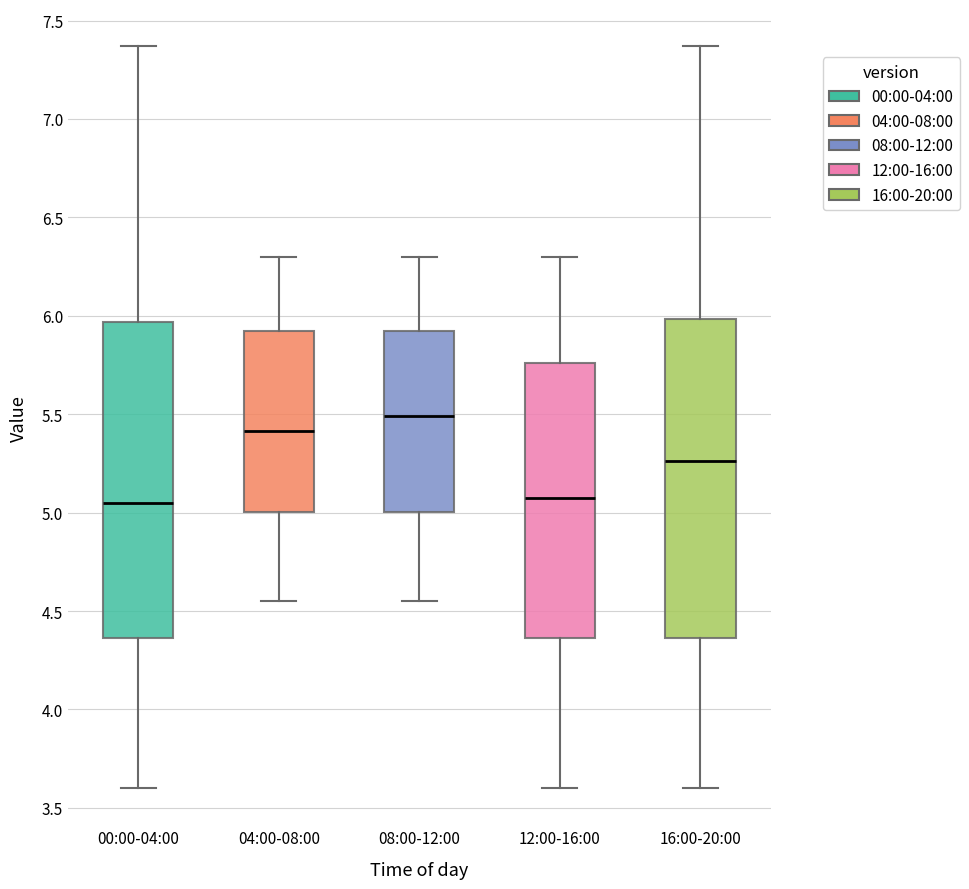

Reading left to right, transcribe this box plot: for each box, give where its median line is, the range the box spans, and where its two whiskers end, as read against the y-axis. The values are not printed on the chart, so give them approximately, as read against the axis.

00:00-04:00: median 5.05, box 4.35 to 5.95, whiskers 3.60 to 7.35
04:00-08:00: median 5.40, box 5.00 to 5.95, whiskers 4.55 to 6.30
08:00-12:00: median 5.50, box 5.00 to 5.95, whiskers 4.55 to 6.30
12:00-16:00: median 5.10, box 4.35 to 5.75, whiskers 3.60 to 6.30
16:00-20:00: median 5.25, box 4.35 to 6.00, whiskers 3.60 to 7.35